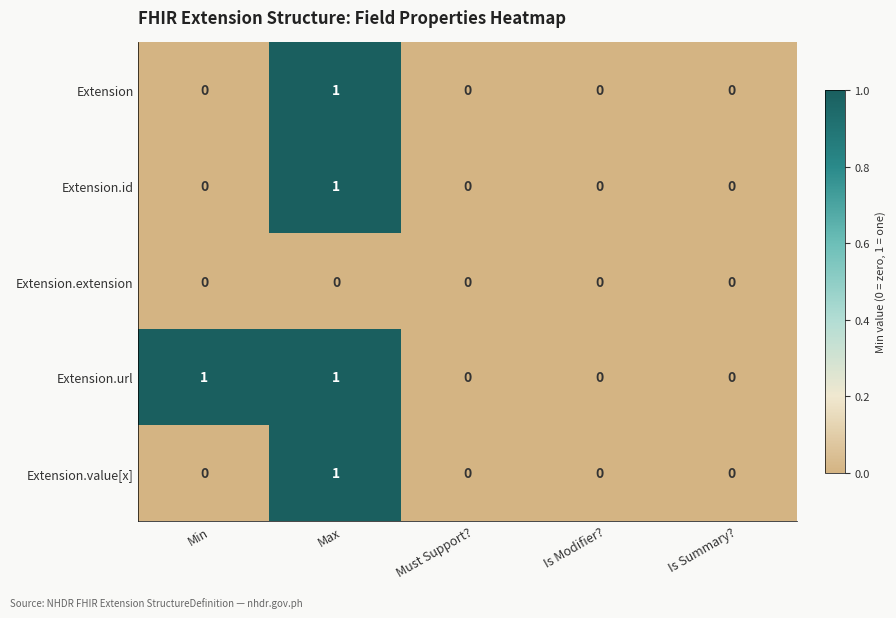

At which category is the sum across all series the highest?

Max